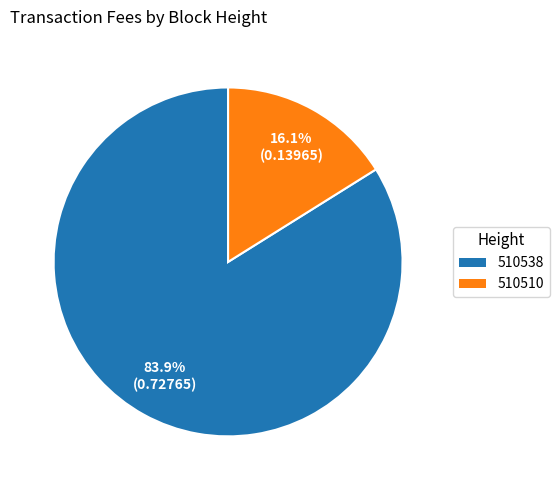

Which category has the biggest portion of the pie?

510538